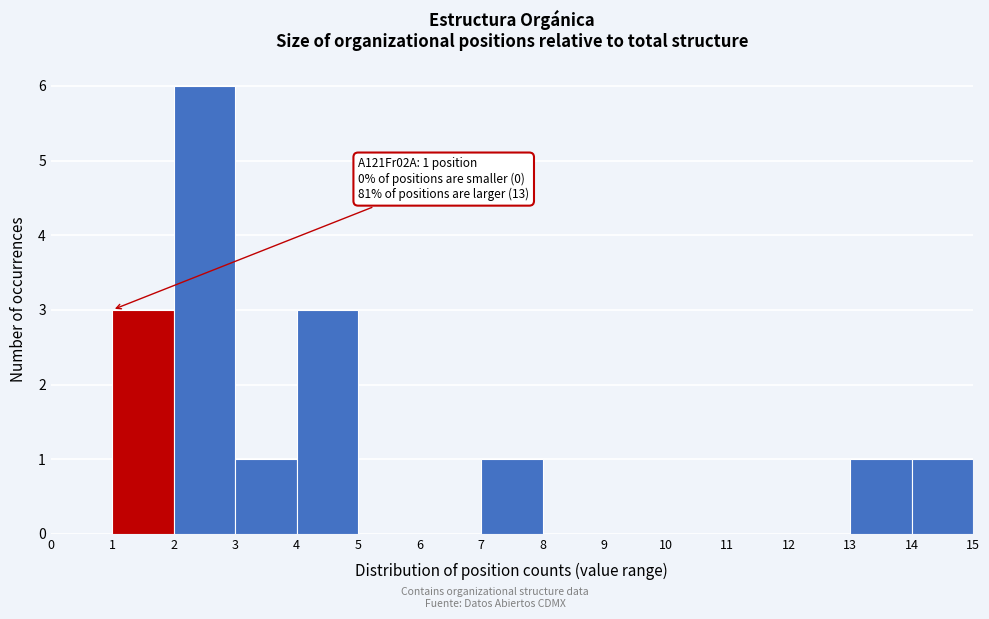

Which range on the x-axis has the tallest bar?

2 to 3